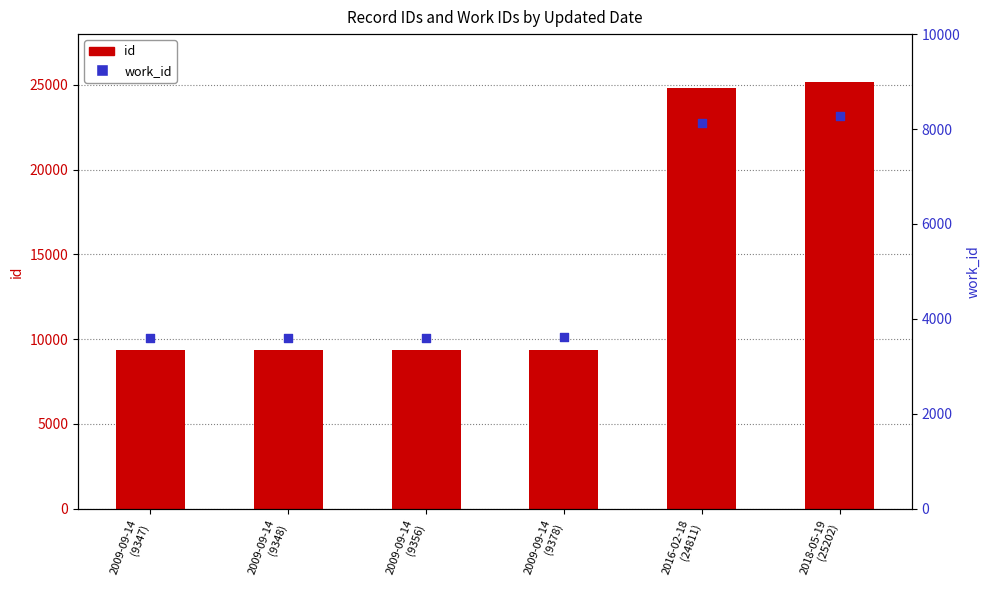

What is the total value across all series at 2009-09-14
(9348)?

12951